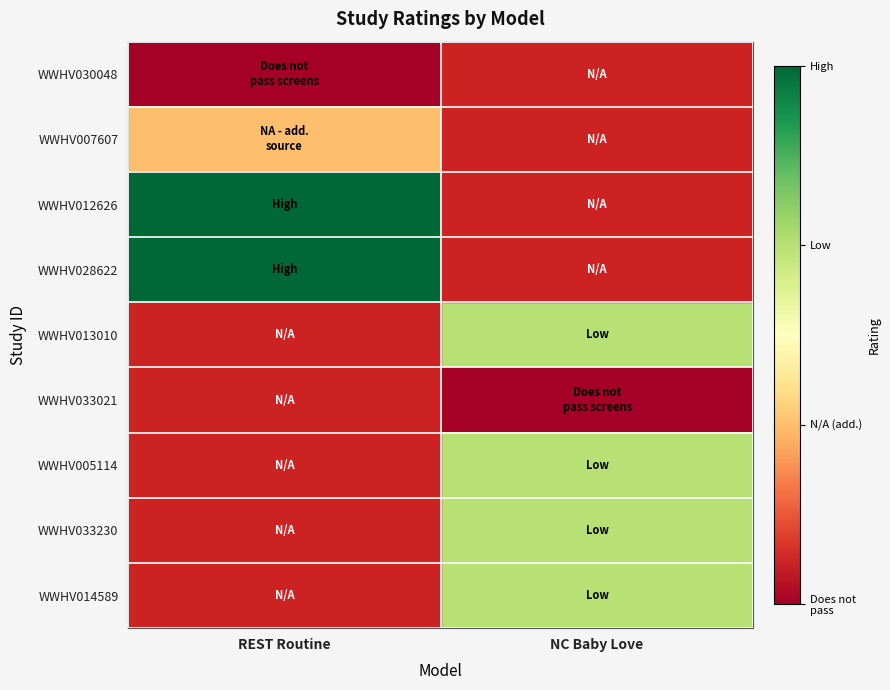

Which has a higher value, NC Baby Love or REST Routine?

REST Routine